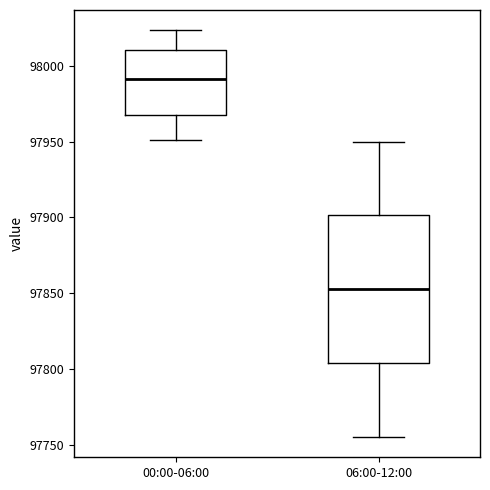

Reading left to right, read every box against the y-axis: the position of its median line, the range the box covers, and the ends of its whiskers. The values are not printed on the chart, so give them approximately, as read against the axis.

00:00-06:00: median 97990, box 97970 to 98010, whiskers 97950 to 98025
06:00-12:00: median 97855, box 97805 to 97900, whiskers 97755 to 97950